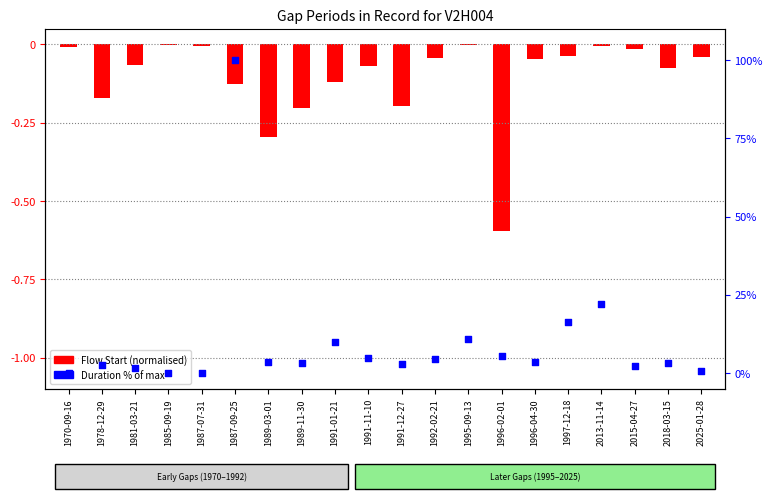

At how many categories does at least one series exceed 40?

1